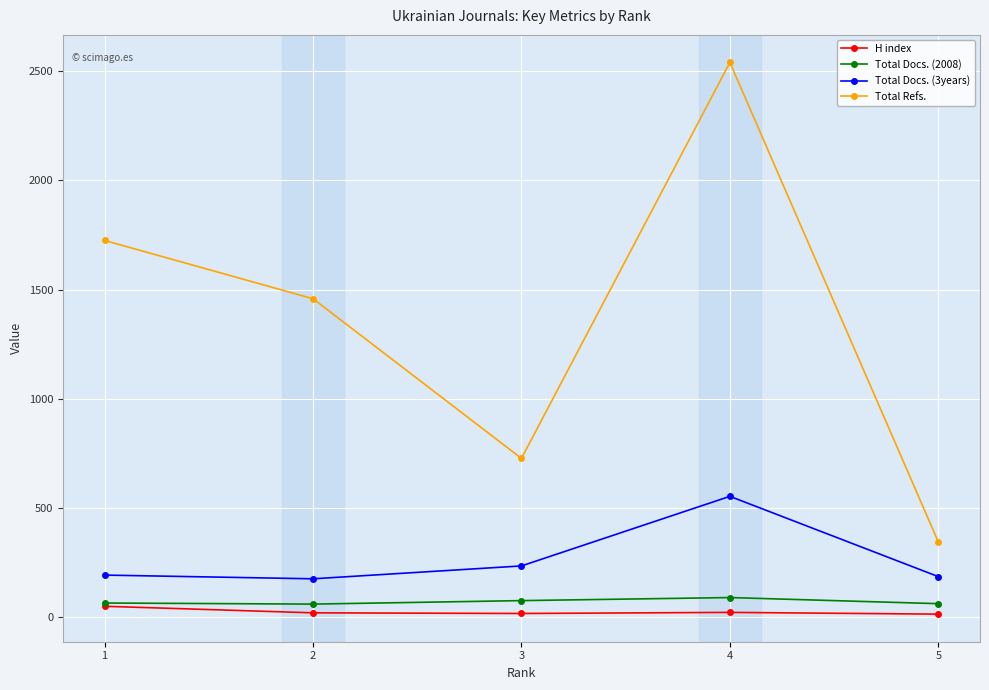

What is the sum of all H index values?

113